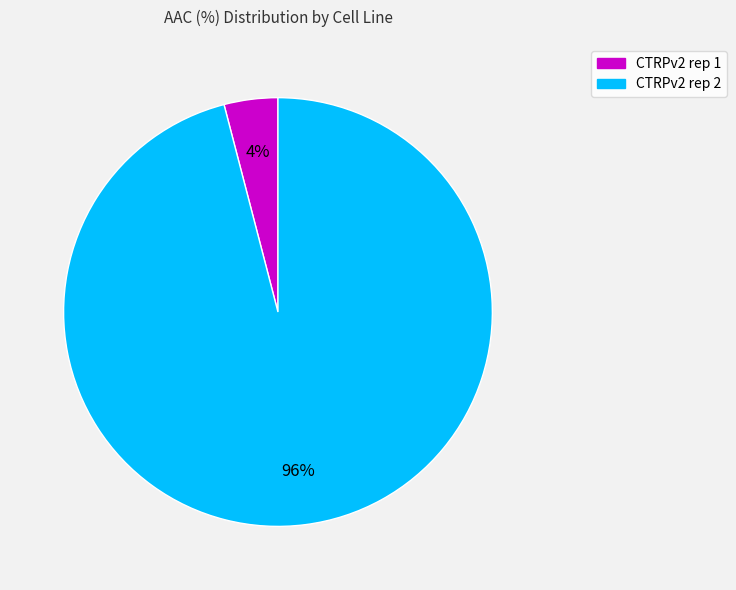

Combined, do CTRPv2 rep 2 and CTRPv2 rep 1 account for over 50%?

Yes